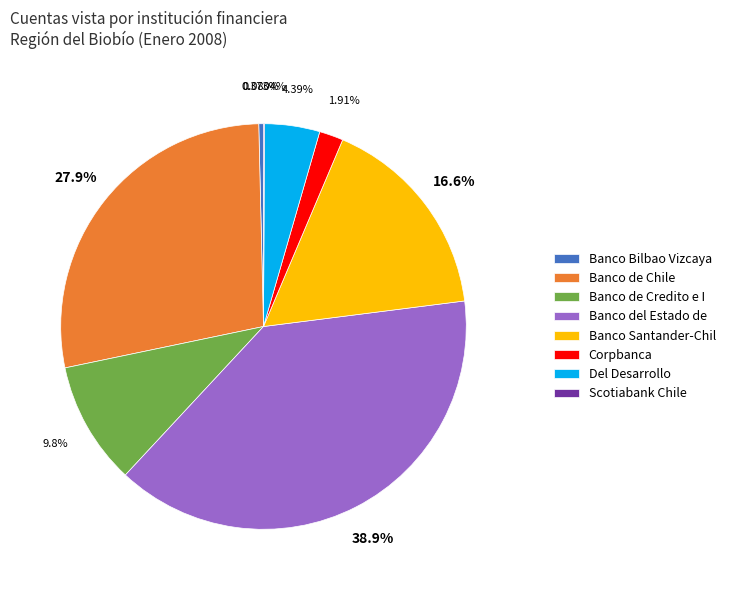

Approximately how many times larger is the value at Banco de Chile compared to Banco del Estado de?

0.7